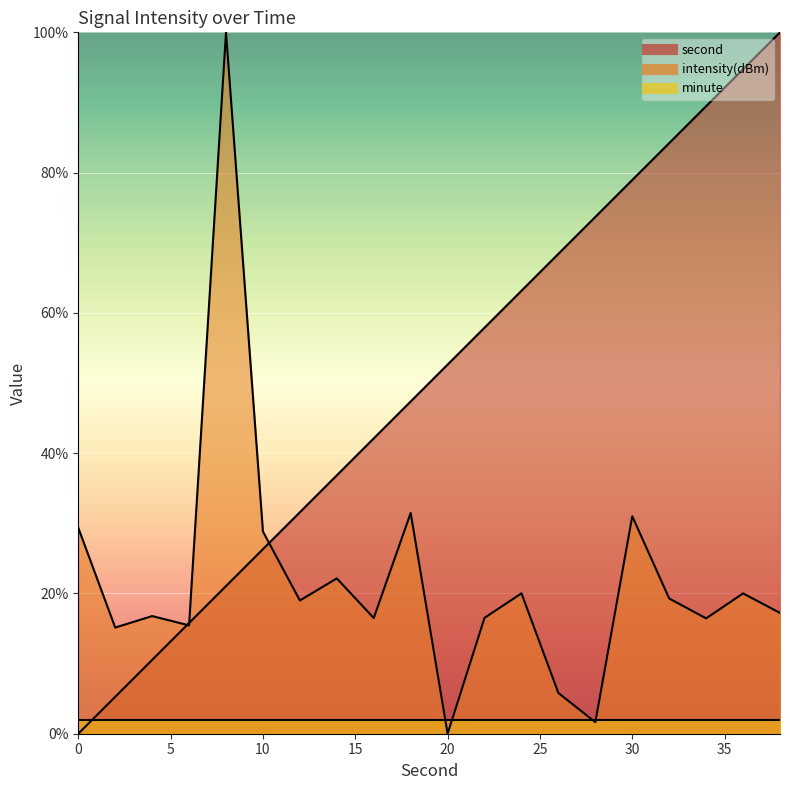

How many times do intensity(dBm) and second cross each other?

3